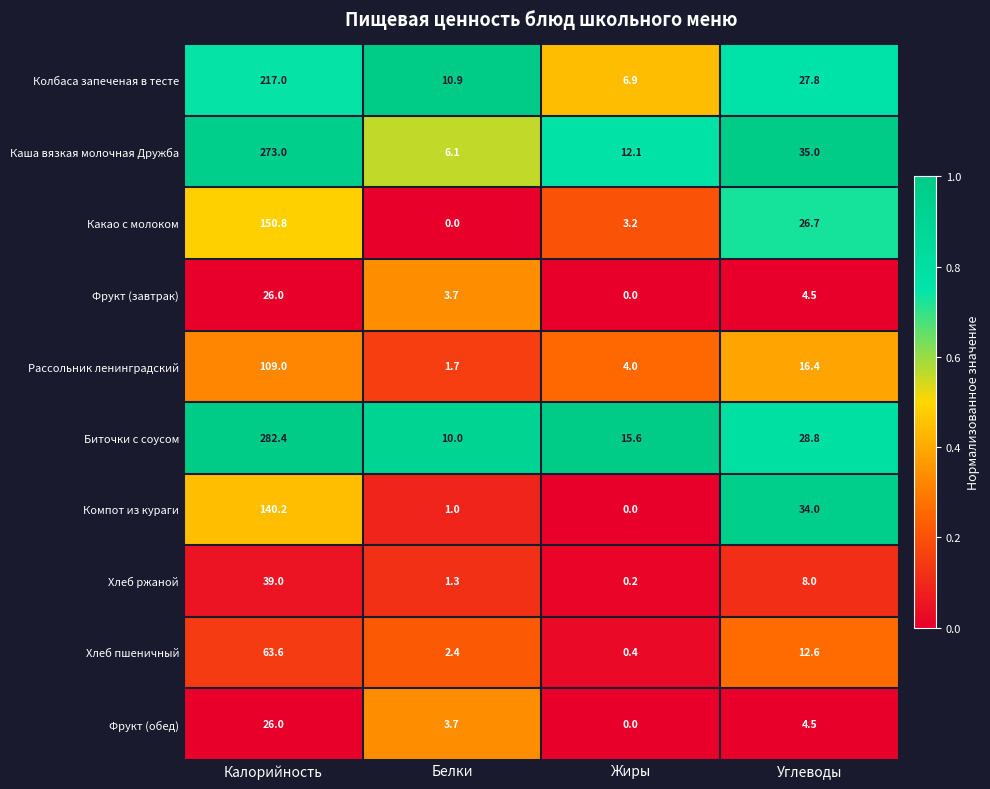

At which label does Хлеб ржаной first exceed 8?

Калорийность